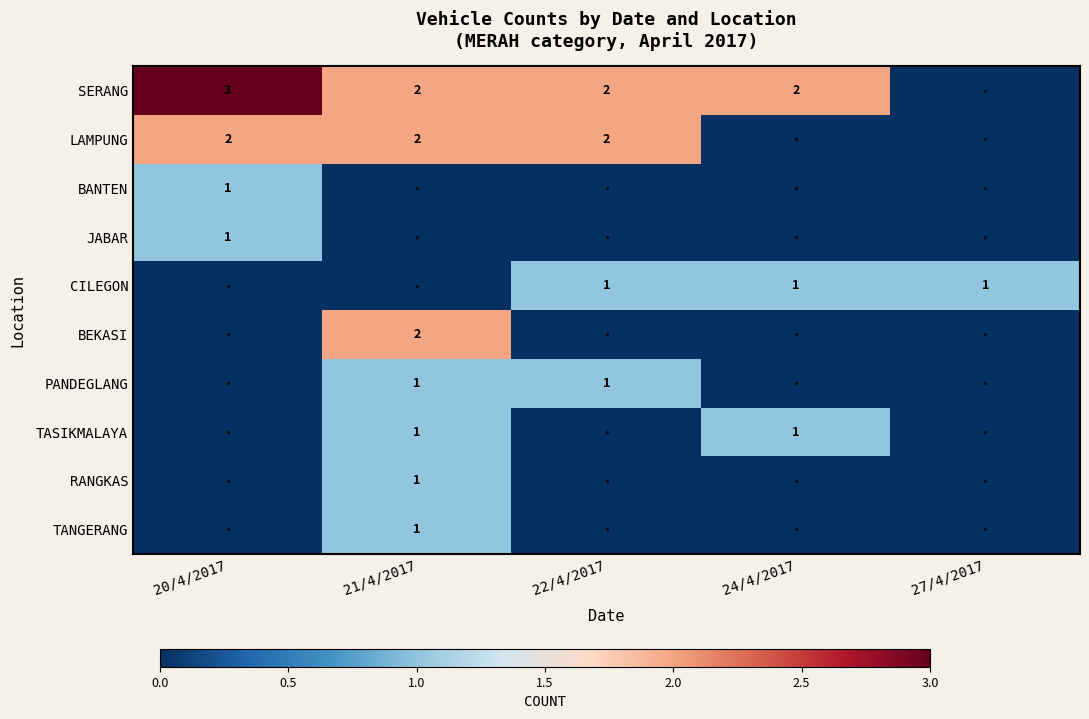

What is the sum of the SERANG values at 20/4/2017 and 21/4/2017?

5